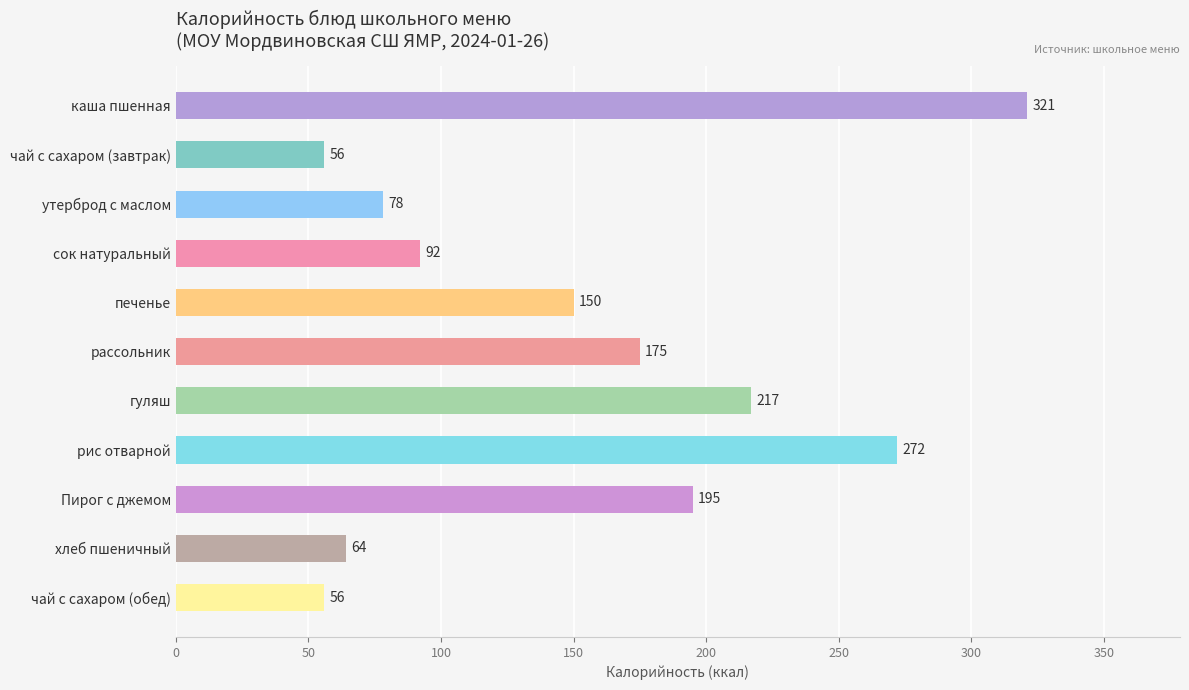

True or false: the data shows 102 at печенье.

False